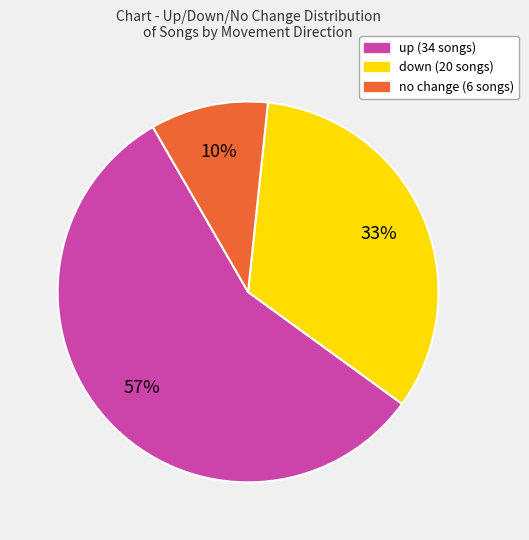

To the nearest percent, what is the difference between the largest and smallest slice percentages?

47%